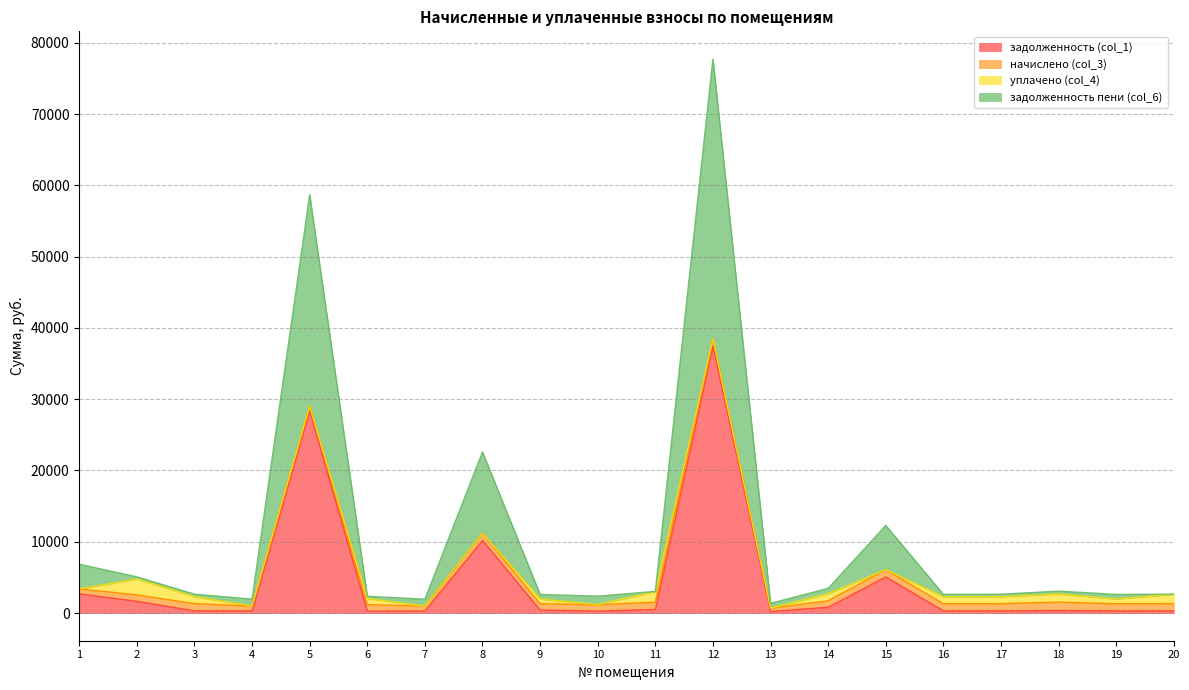

At which category is the sum across all series the highest?

12